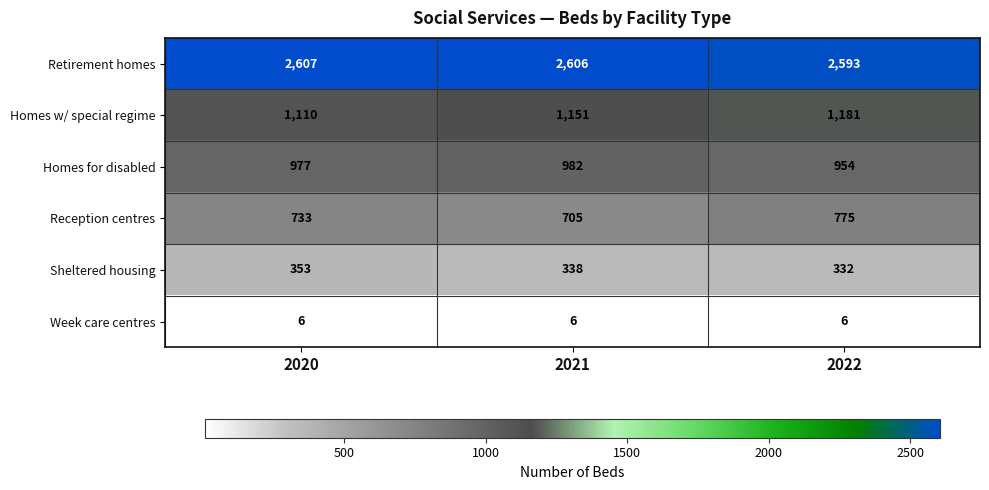

Which series has the largest total across all categories?

Retirement homes